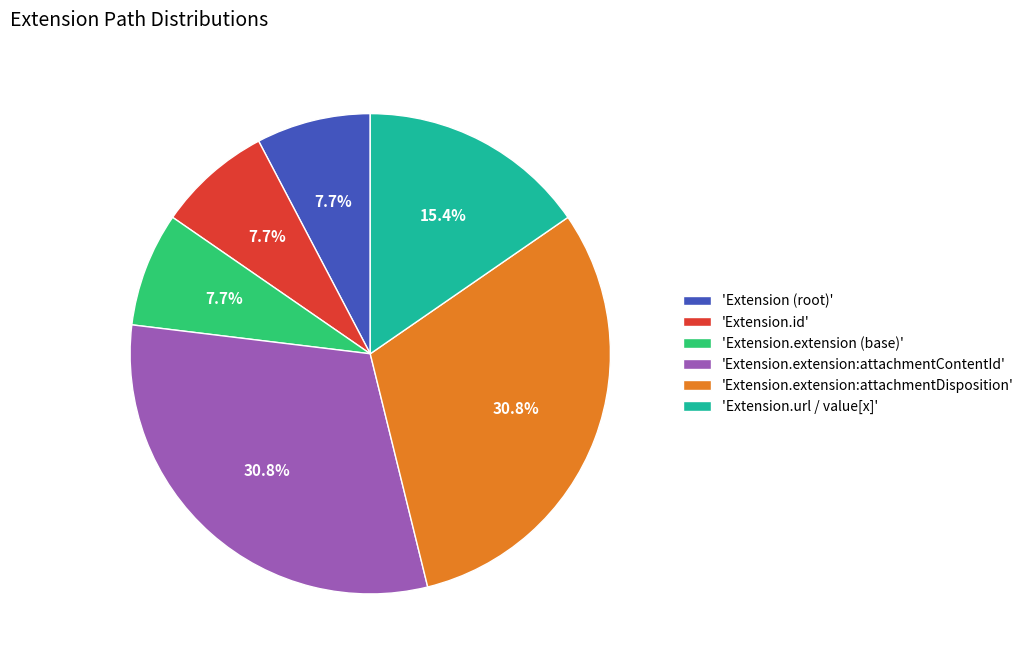

Which has a higher value, 'Extension.extension:attachmentDisposition' or 'Extension (root)'?

'Extension.extension:attachmentDisposition'